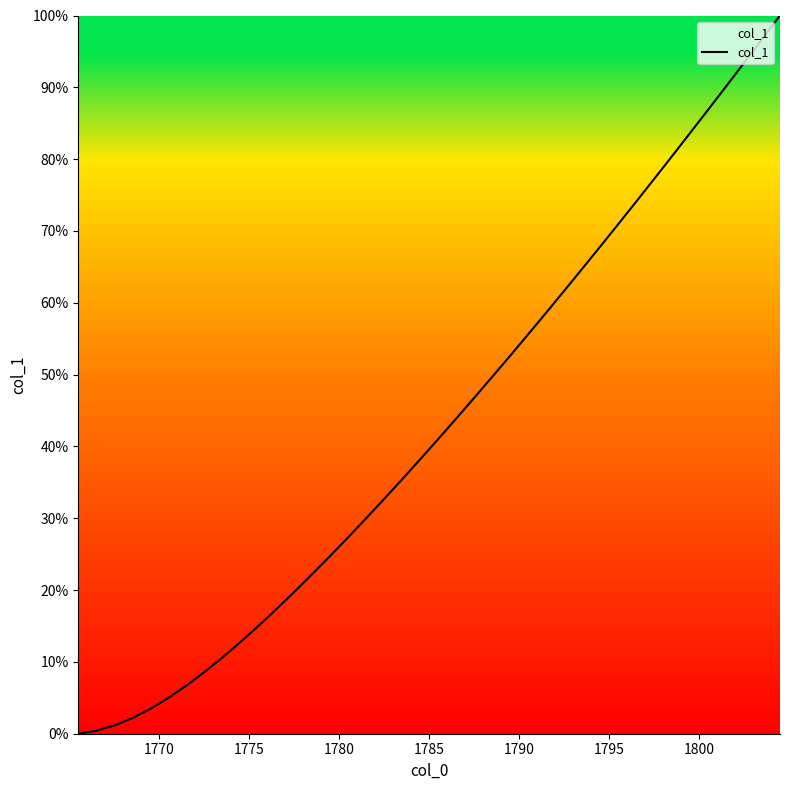

What is the maximum value shown in the chart?

100.0